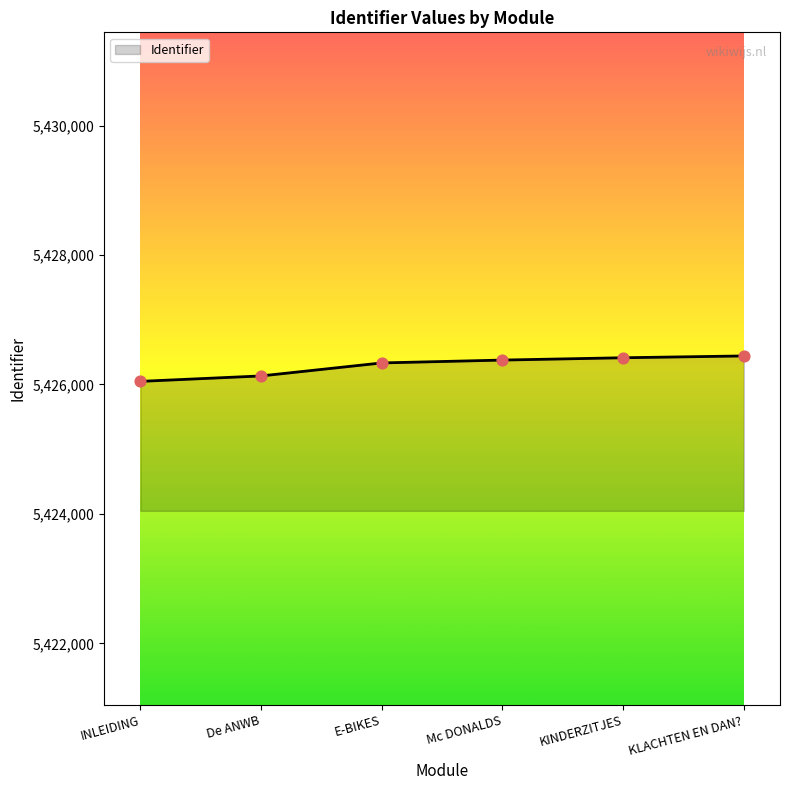

What is the ratio of the value at KLACHTEN EN DAN? to the value at Mc DONALDS?

1.0